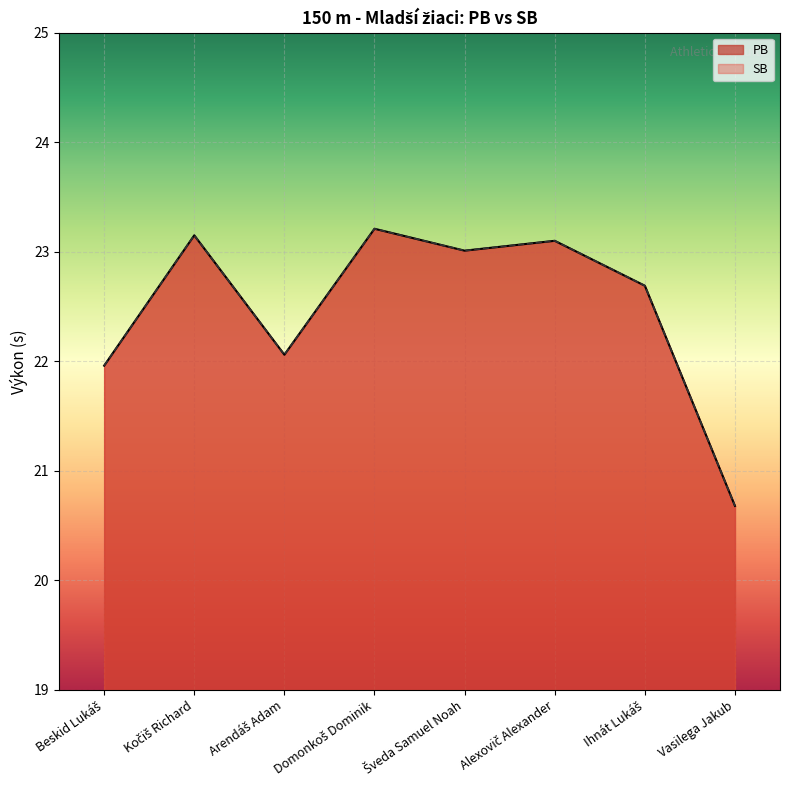

Which series changed the most between Kočiš Richard and Šveda Samuel Noah?

PB